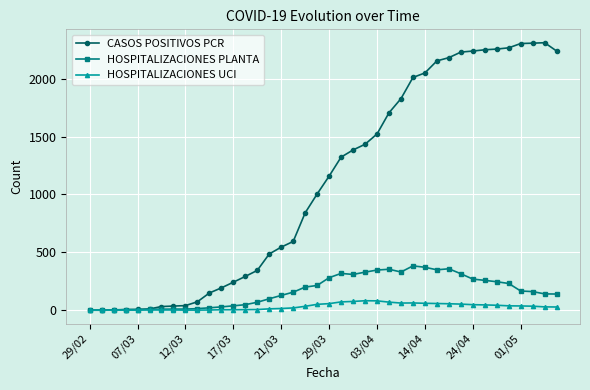

True or false: HOSPITALIZACIONES UCI has more than 0 points higher than both neighbors.

True